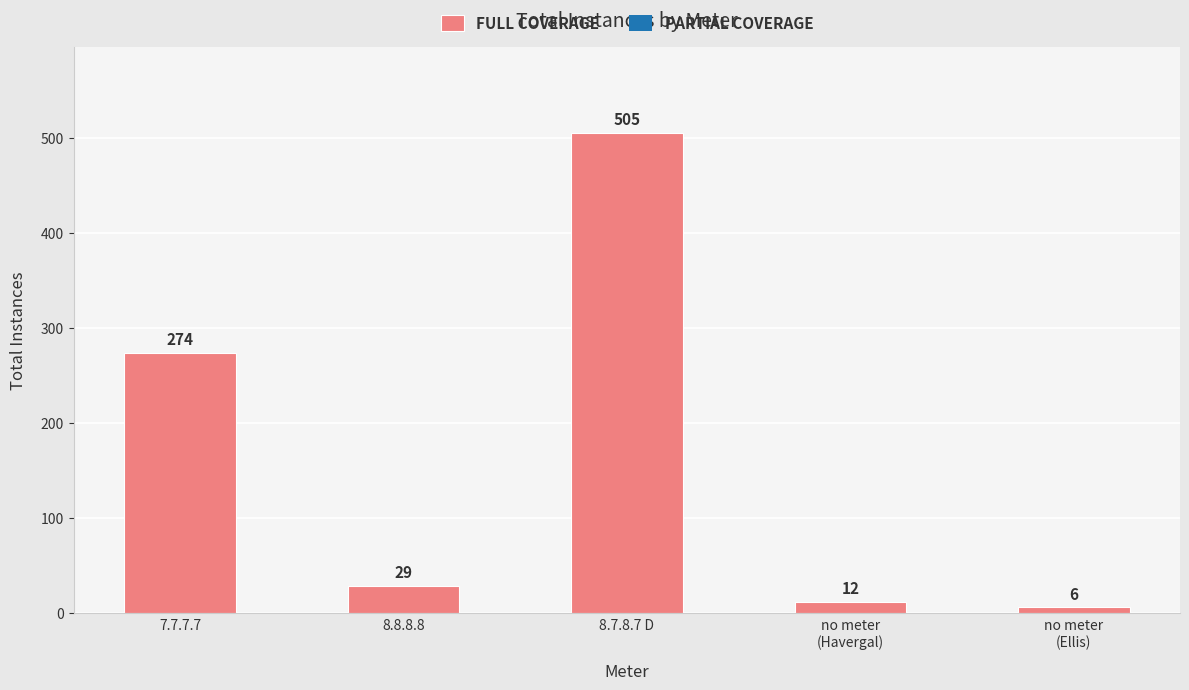

List the labels in order of value, largest first.

8.7.8.7 D, 7.7.7.7, 8.8.8.8, no meter
(Havergal), no meter
(Ellis)